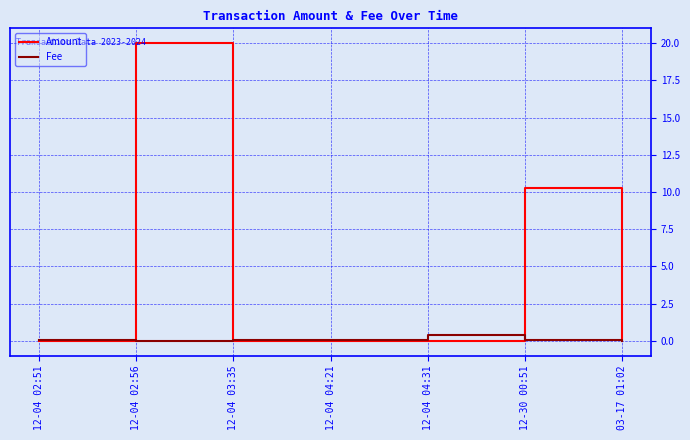

True or false: Fee has more than 0 points higher than both neighbors.

True